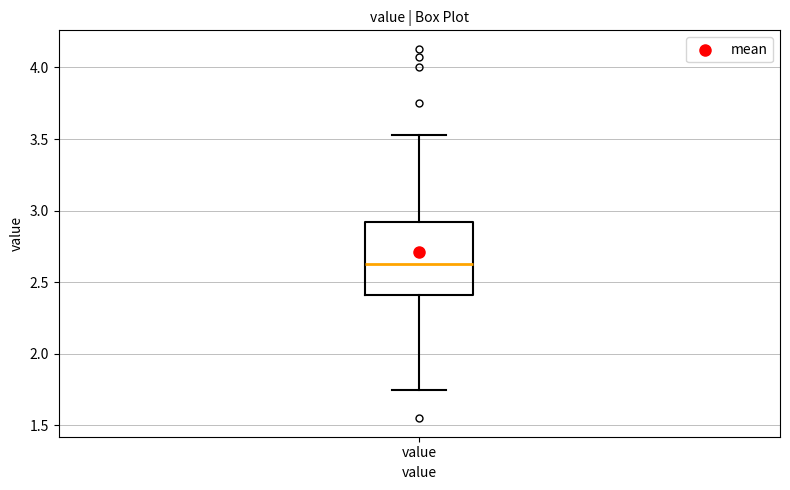

Transcribe this box plot: give where the median line is, the range the box spans, and where the two whiskers end, as read against the y-axis. The values are not printed on the chart, so give them approximately, as read against the axis.

median 2.65, box 2.40 to 2.90, whiskers 1.75 to 3.55